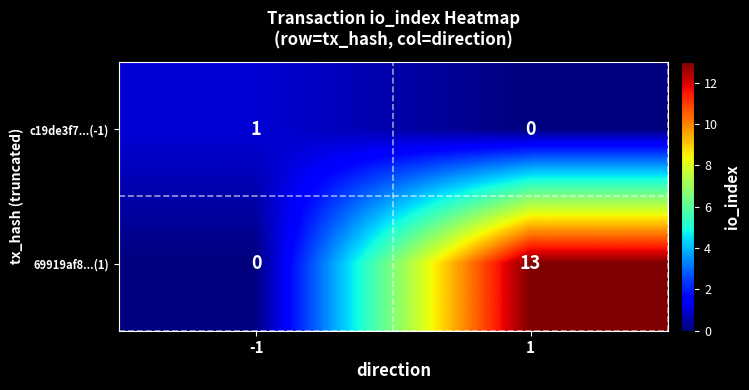

List the series in order of their peak value, lowest first.

c19de3f7...(-1), 69919af8...(1)